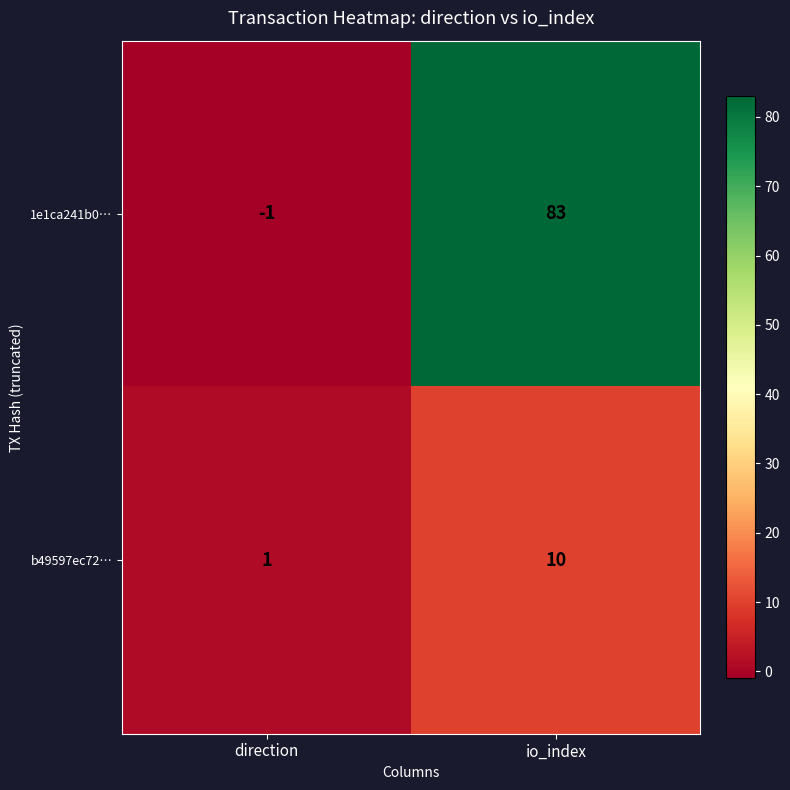

What is the spread (max minus min) of values at io_index?

73